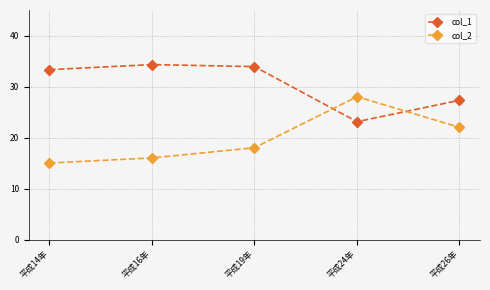

What position from the right is 平成24年?

2